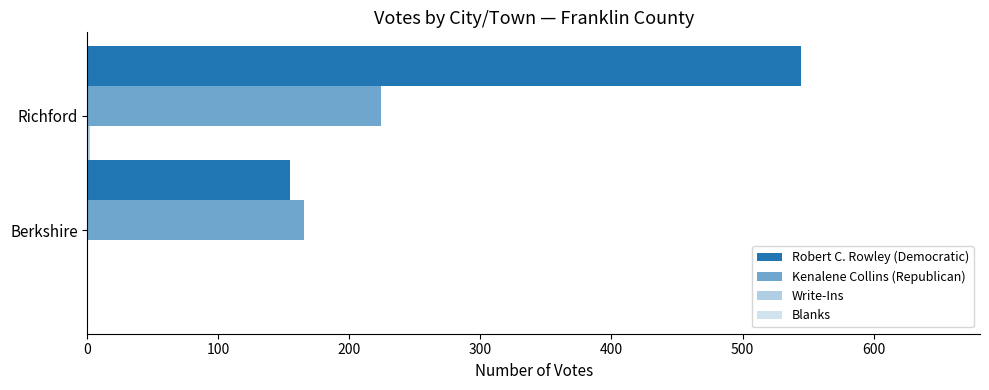

Reading right to left, transcribe all the data shown in this chart.

Robert C. Rowley (Democratic): 545.0	155.0
Kenalene Collins (Republican): 224.0	165.0
Write-Ins: 2.0	0.0
Blanks: 0.3	0.3